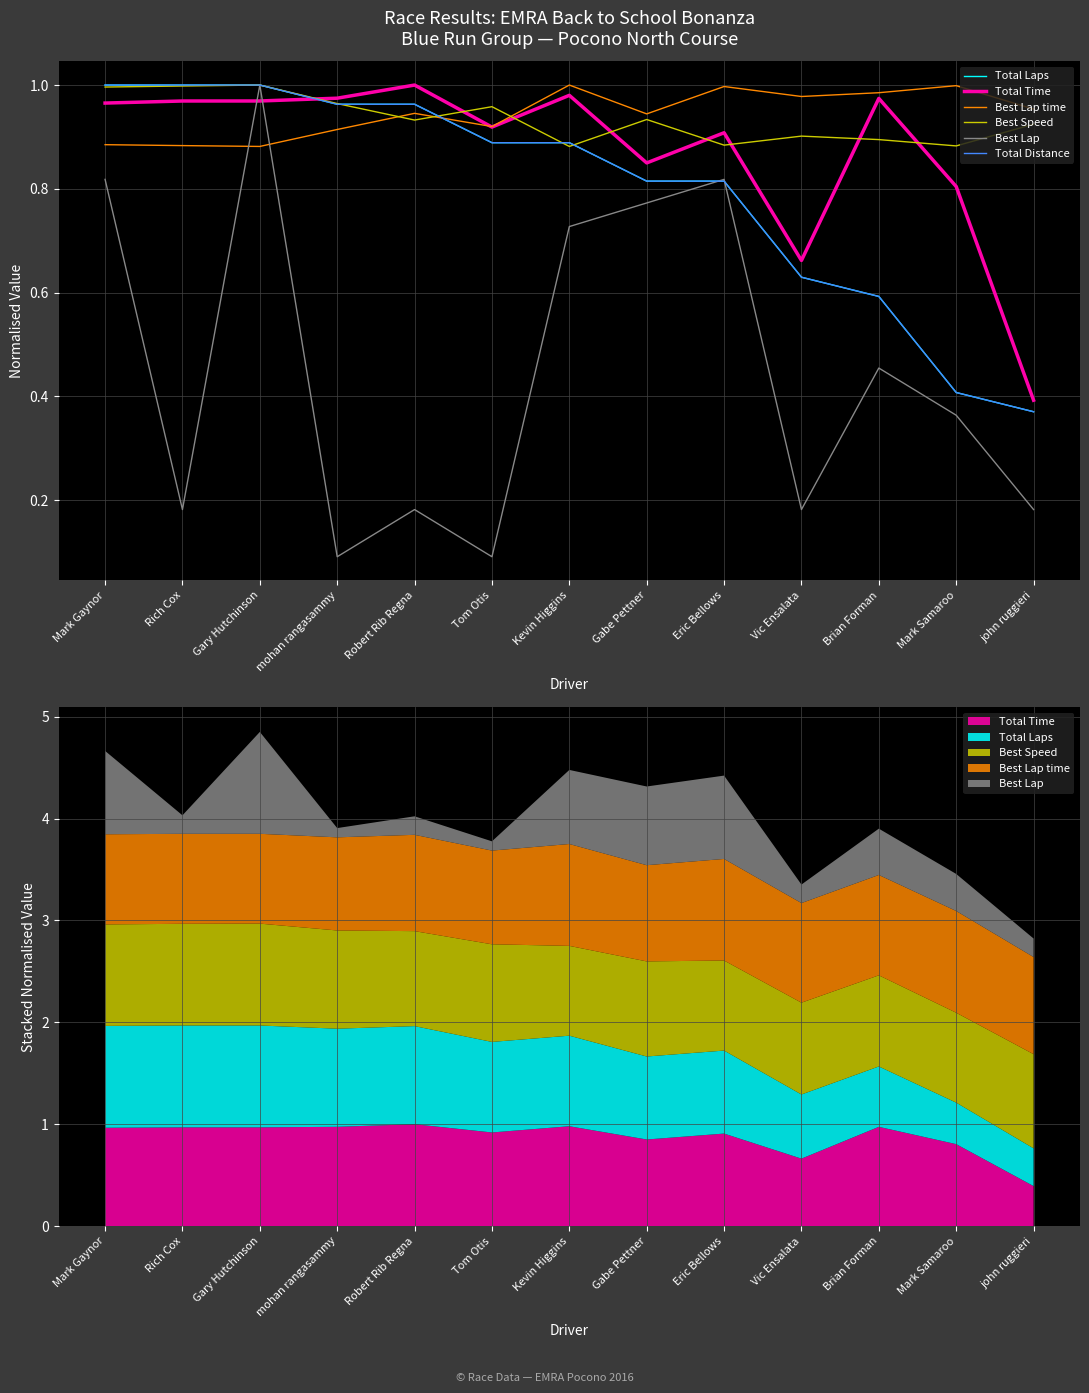

What is the maximum value shown in the chart?

1.0